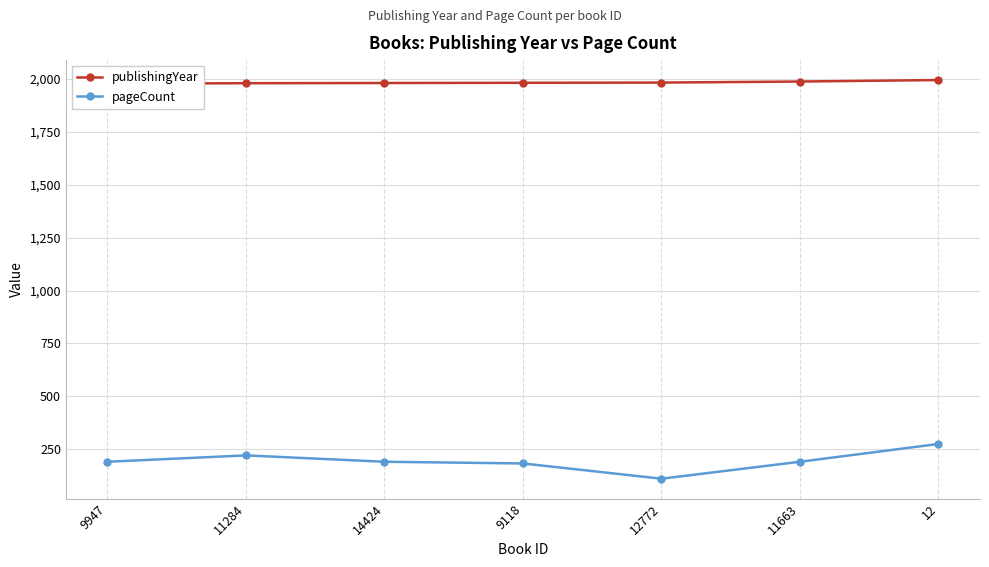

What is the lowest value of the pageCount series?

112